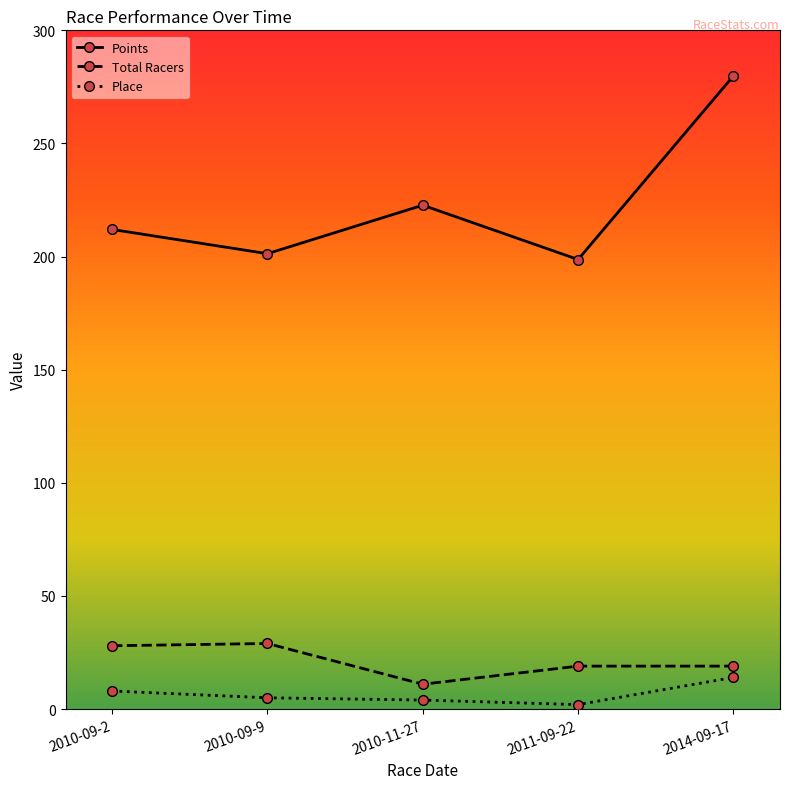

Where is Place nearest to the value 8?

2010-09-2